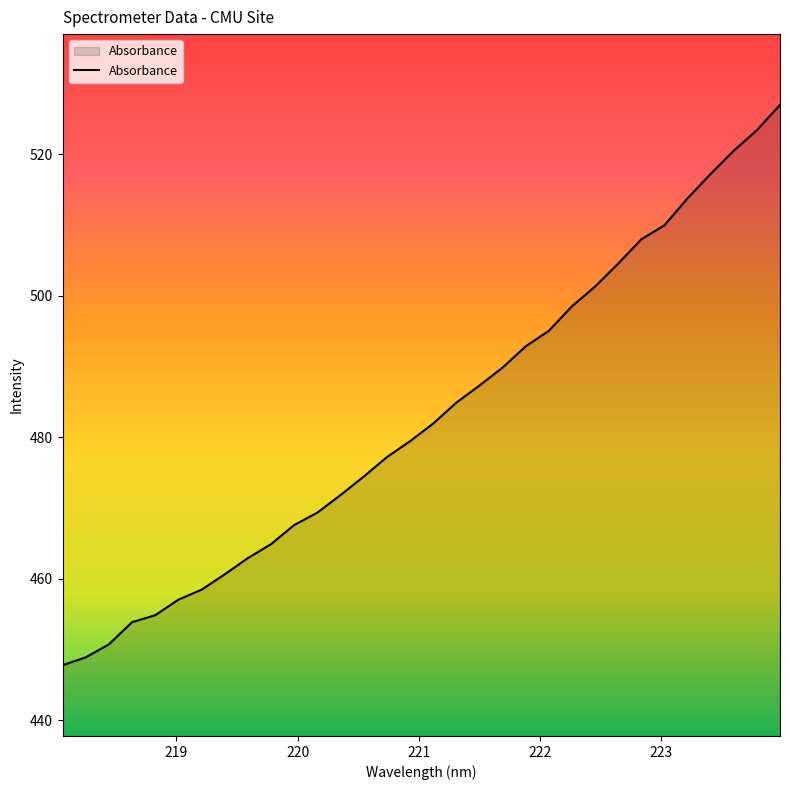

What is the maximum value shown in the chart?

527.0